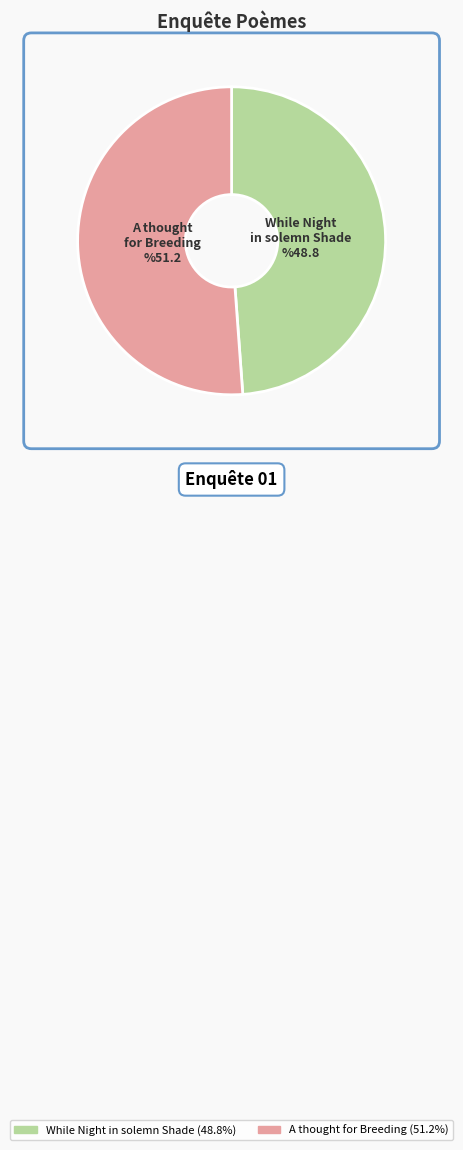

Between A thought for Breeding and While Night in solemn Shade, which is larger?

A thought for Breeding